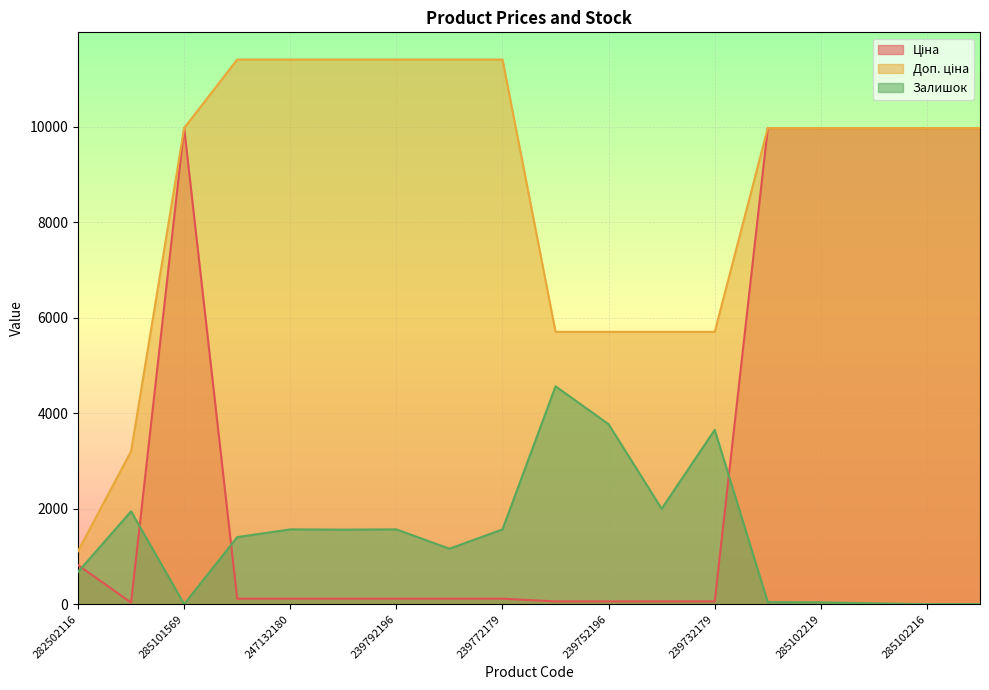

List the labels in order of Ціна value, largest first.

285101569, 285102221, 285102219, 285102218, 285102216, 285102120, 282502116, 247132181, 247132180, 239792197, 239792196, 239772195, 239772179, 239752197, 239752196, 239732195, 239732179, 283972211